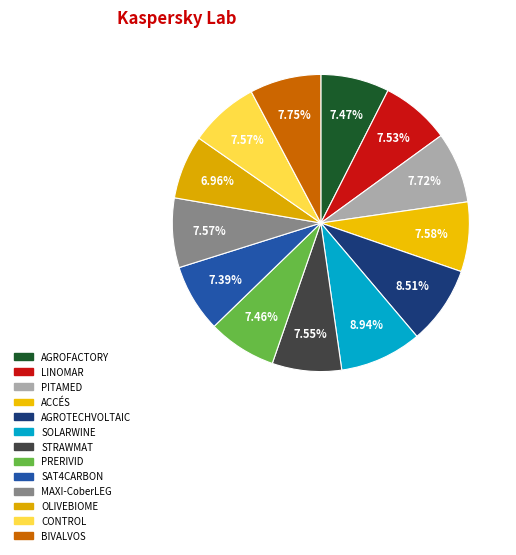

True or false: BIVALVOS accounts for 8% of the total.

True